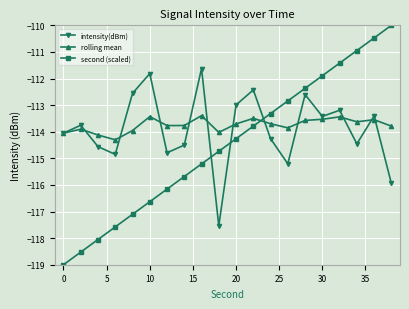

How many intersections are there between intensity(dBm) and second (scaled)?

3